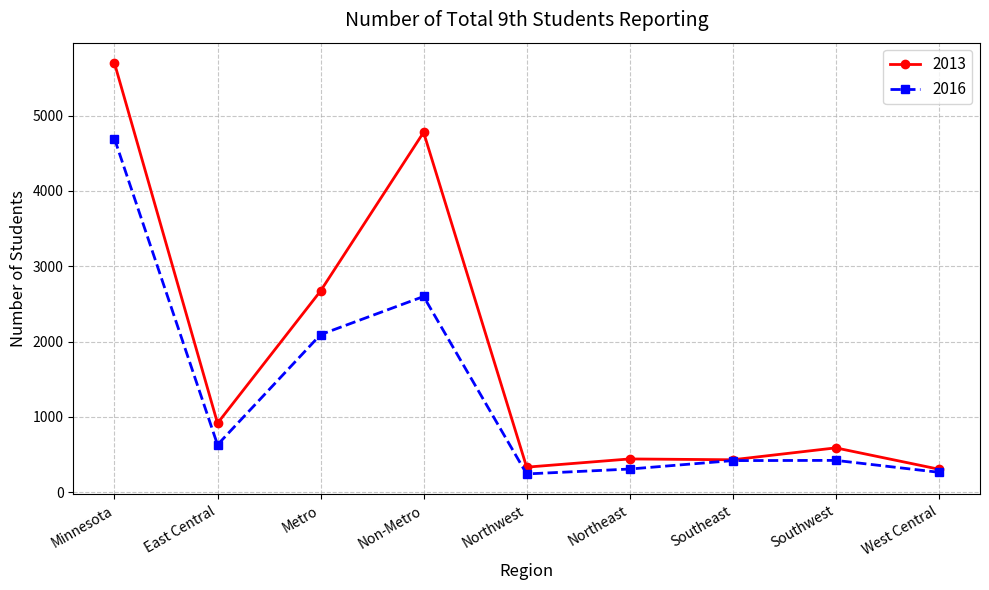

Does the chart have visible grid lines?

Yes